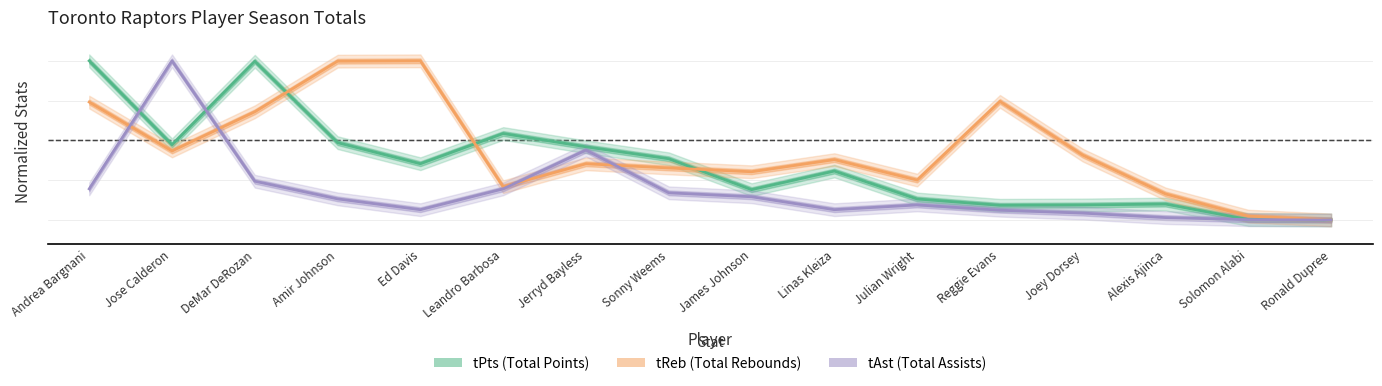

How many values in the tReb series exceed 0?

15